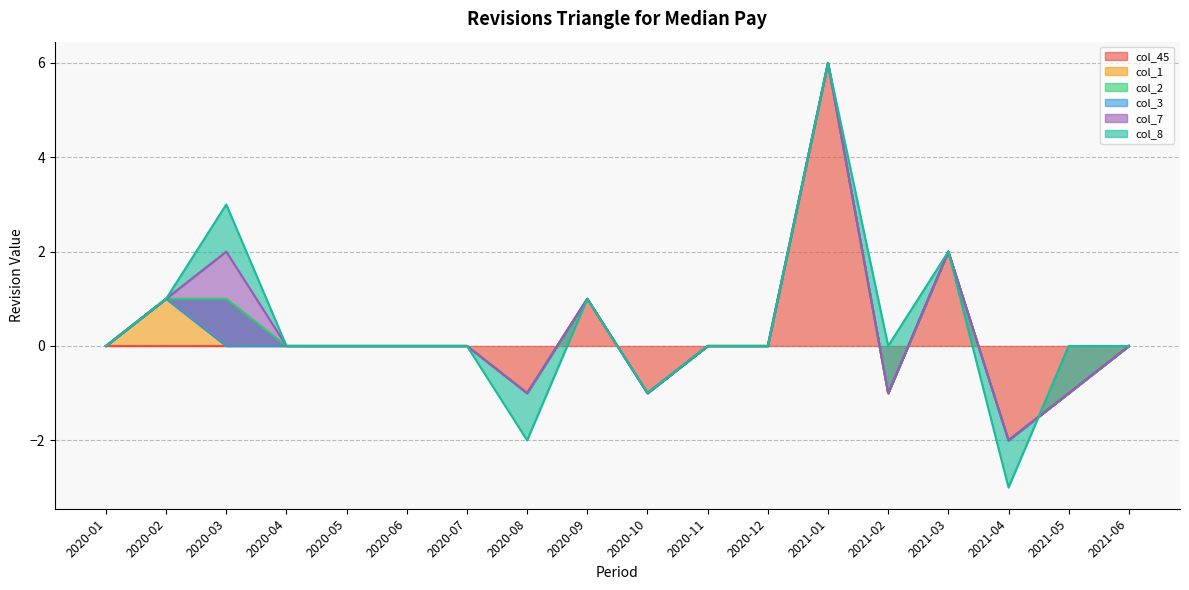

At which category is the sum across all series the highest?

2021-01